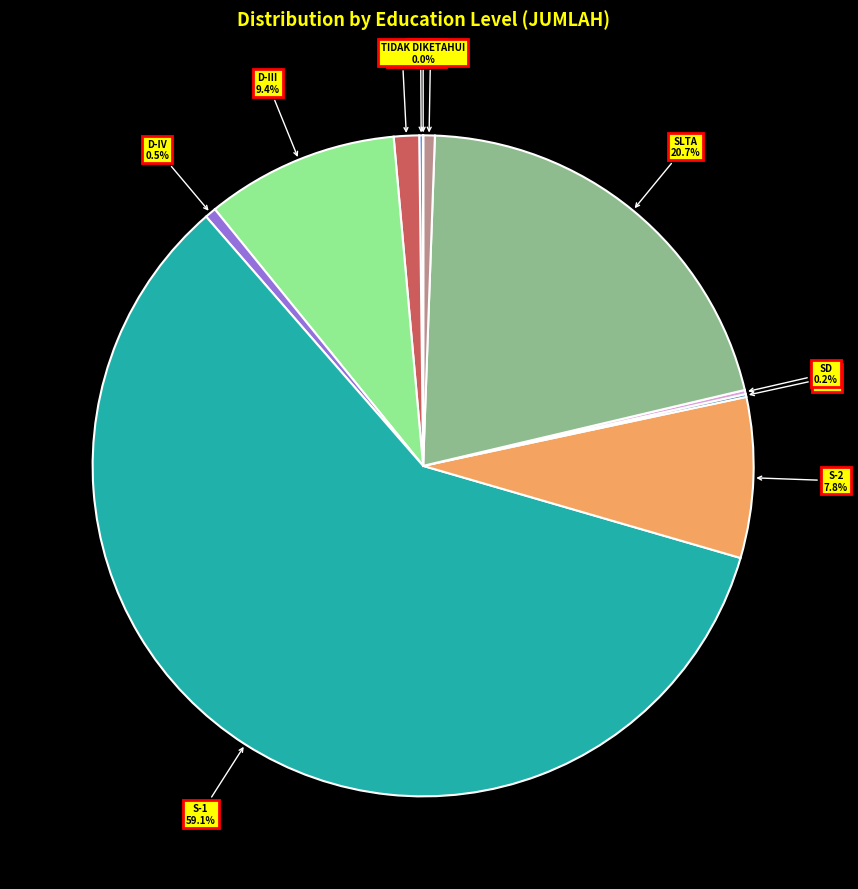

Is there any slice that represents more than half of the pie?

Yes